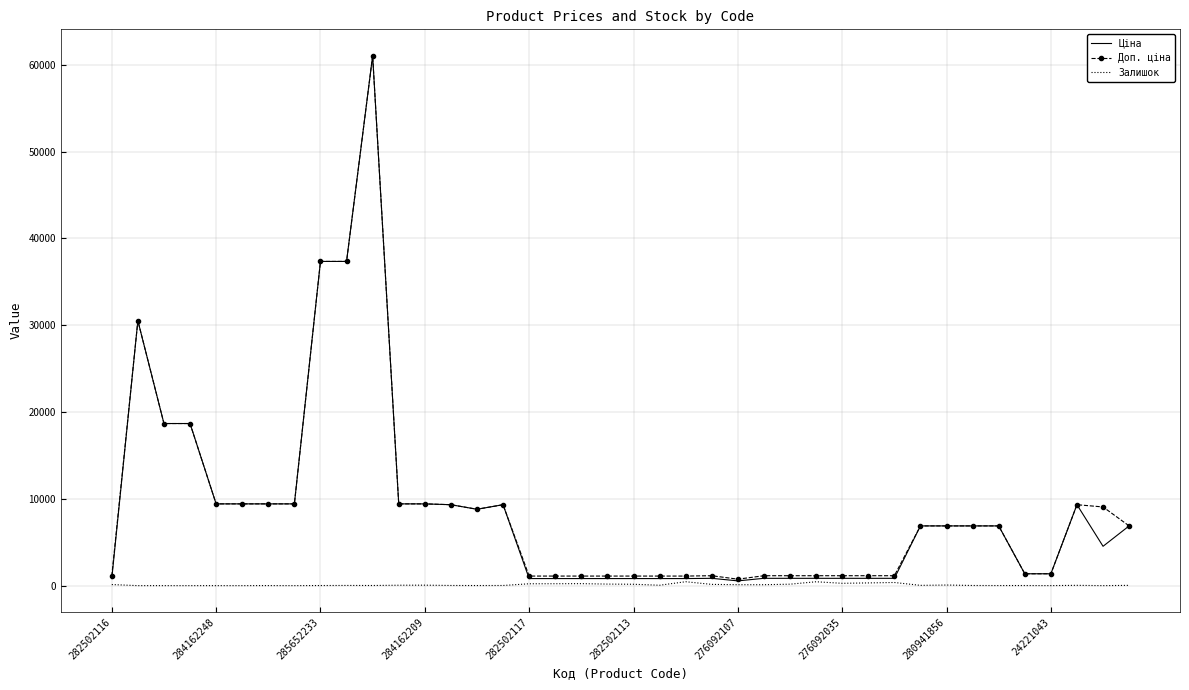

Reading left to right, transcribe all the data shown in this chart.

Ціна: 813.0	30512.3	18671.5	18671.5	9416.9	9416.9	9416.9	9416.9	37343.0	37343.0	61024.7	9416.9	9416.9	9321.4	8797.6	9321.4	813.0	813.0	813.0	813.0	813.0	813.0	813.0	842.8	547.8	842.8	842.8	842.8	842.8	842.8	842.8	6879.5	6879.5	6879.5	6879.5	1366.3	1366.3	9321.4	4531.4	6879.5
Доп. ціна: 1101.8	30512.3	18671.5	18671.5	9416.9	9416.9	9416.9	9416.9	37343.0	37343.0	61024.7	9416.9	9416.9	9321.4	8797.6	9321.4	1101.8	1101.8	1101.8	1101.8	1101.8	1101.8	1101.8	1142.1	742.0	1142.1	1142.1	1142.1	1142.1	1142.1	1142.1	6879.5	6879.5	6879.5	6879.5	1366.0	1366.0	9321.4	9062.9	6879.5
Залишок: 125.0	0.0	0.0	0.0	0.0	0.0	7.0	1.0	12.0	22.0	15.0	48.0	54.0	19.0	11.0	18.0	214.0	219.0	229.0	178.0	158.0	46.0	450.0	144.0	107.0	106.0	167.0	446.0	268.0	313.0	362.0	32.0	71.0	17.0	10.0	13.0	4.0	34.0	0.0	32.0